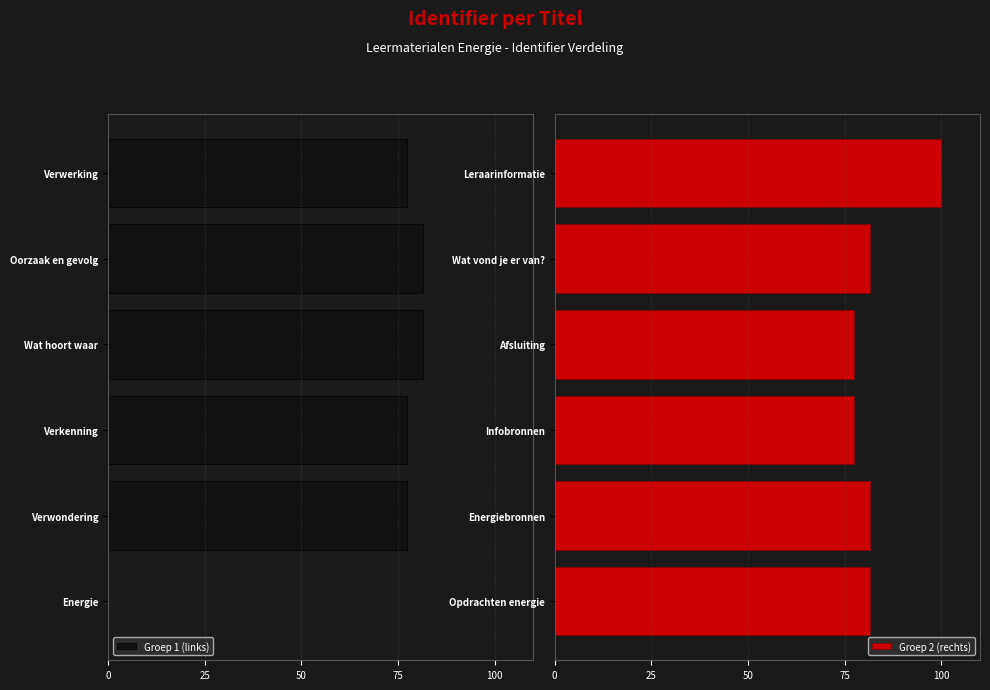

What is the maximum value for Groep 2 (rechts)?

100.0